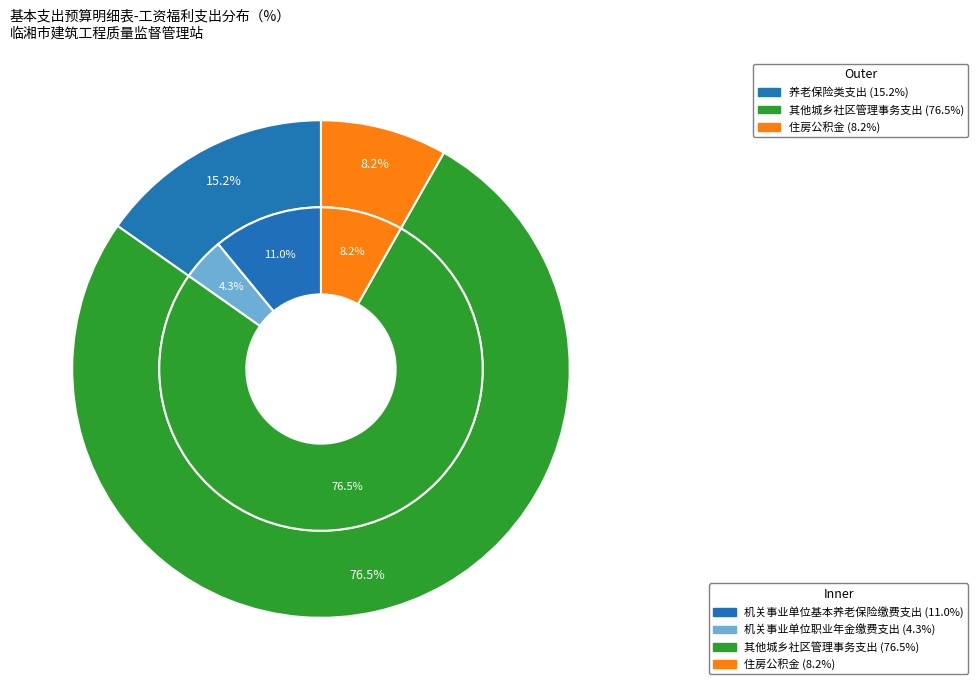

To the nearest percent, what is the difference between the 其他城乡社区管理事务支出 and 机关事业单位职业年金缴费支出 slice percentages?

72%